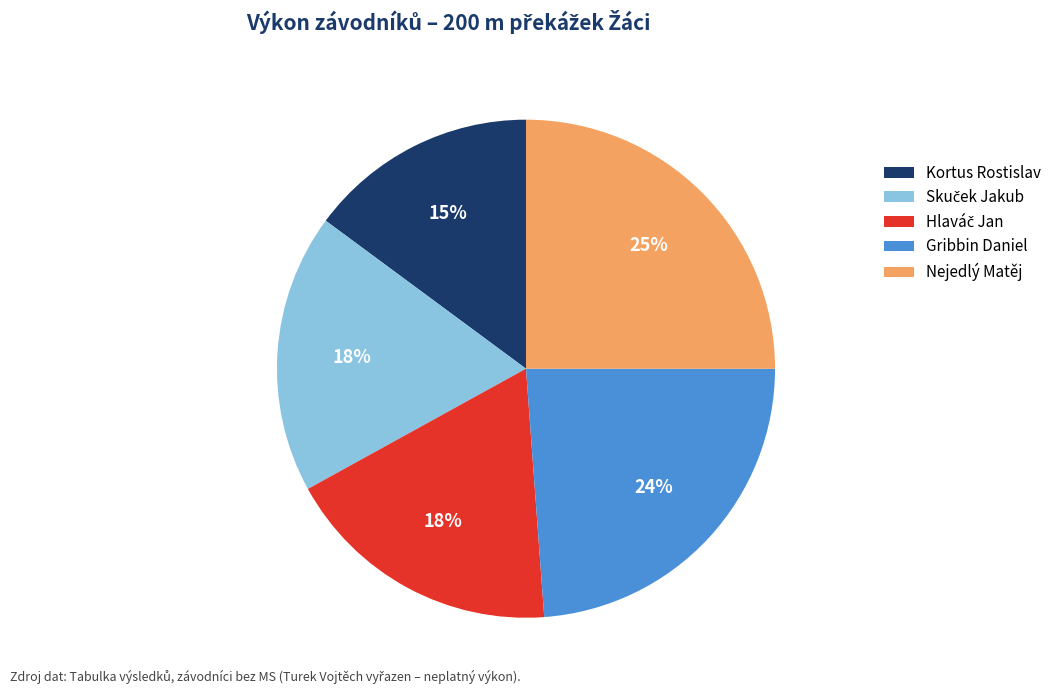

What percentage is the Gribbin Daniel slice, to the nearest percent?

24%